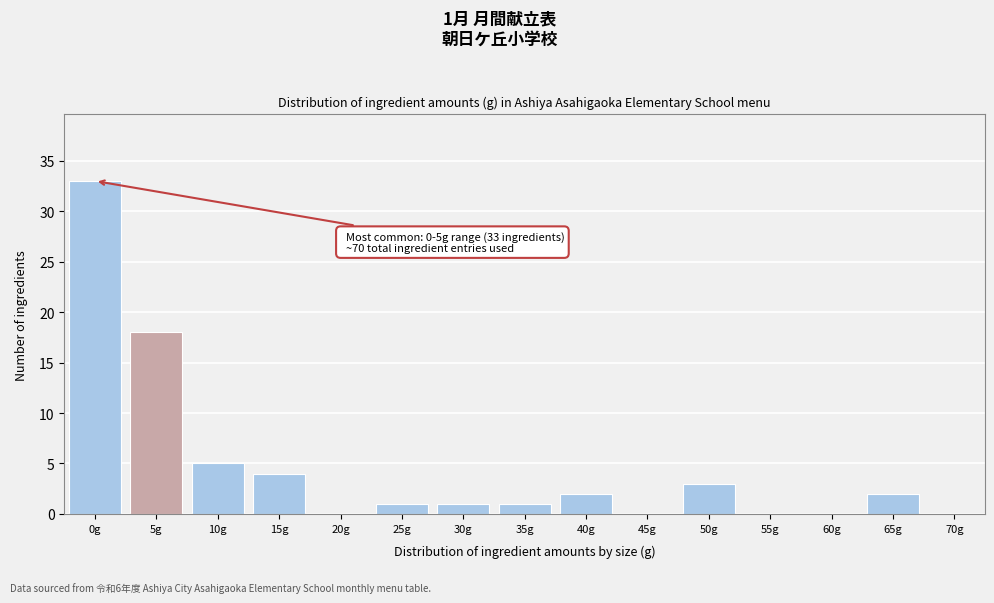

Reading left to right, transcribe all the data shown in this chart.

0g=33	5g=18	10g=5	15g=4	20g=0	25g=1	30g=1	35g=1	40g=2	45g=0	50g=3	55g=0	60g=0	65g=2	70g=0